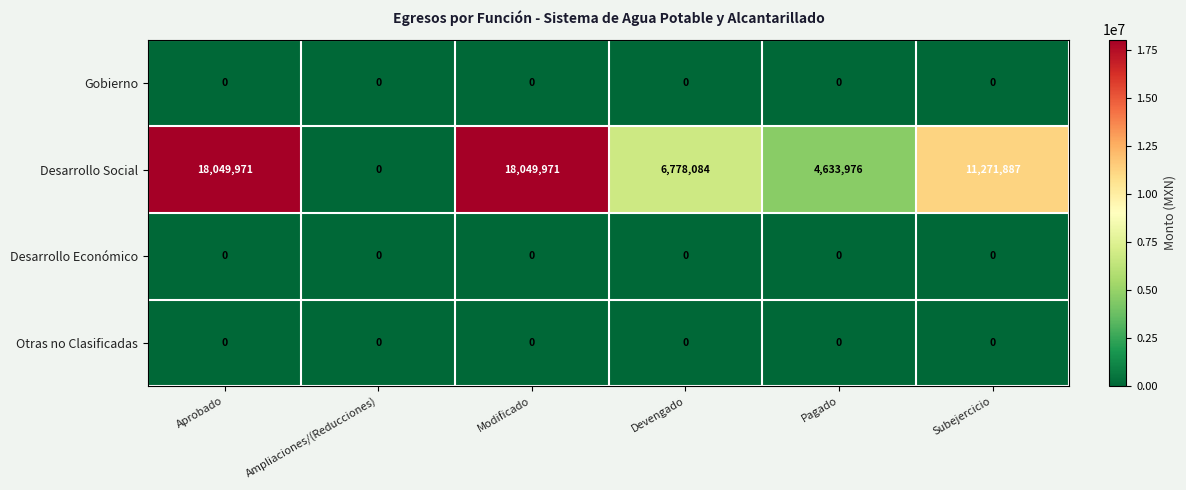

Reading left to right, extract all data points from this chart.

Gobierno: Aprobado=0	Ampliaciones/(Reducciones)=0	Modificado=0	Devengado=0	Pagado=0	Subejercicio=0
Desarrollo Social: Aprobado=18049971	Ampliaciones/(Reducciones)=0	Modificado=18049971	Devengado=6778084	Pagado=4633976	Subejercicio=11271887
Desarrollo Económico: Aprobado=0	Ampliaciones/(Reducciones)=0	Modificado=0	Devengado=0	Pagado=0	Subejercicio=0
Otras no Clasificadas: Aprobado=0	Ampliaciones/(Reducciones)=0	Modificado=0	Devengado=0	Pagado=0	Subejercicio=0